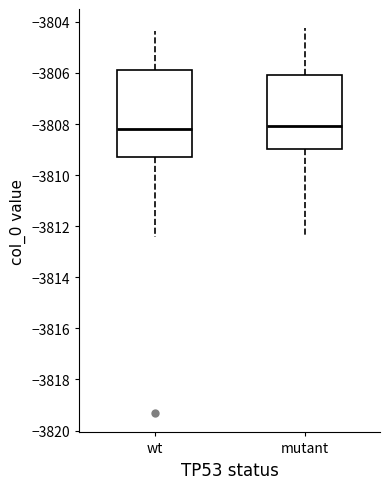

Reading left to right, read every box against the y-axis: the position of its median line, the range the box covers, and the ends of its whiskers. The values are not printed on the chart, so give them approximately, as read against the axis.

wt: median -3808.2, box -3809.2 to -3805.8, whiskers -3812.4 to -3804.4
mutant: median -3808.0, box -3809.0 to -3806.0, whiskers -3812.4 to -3804.2